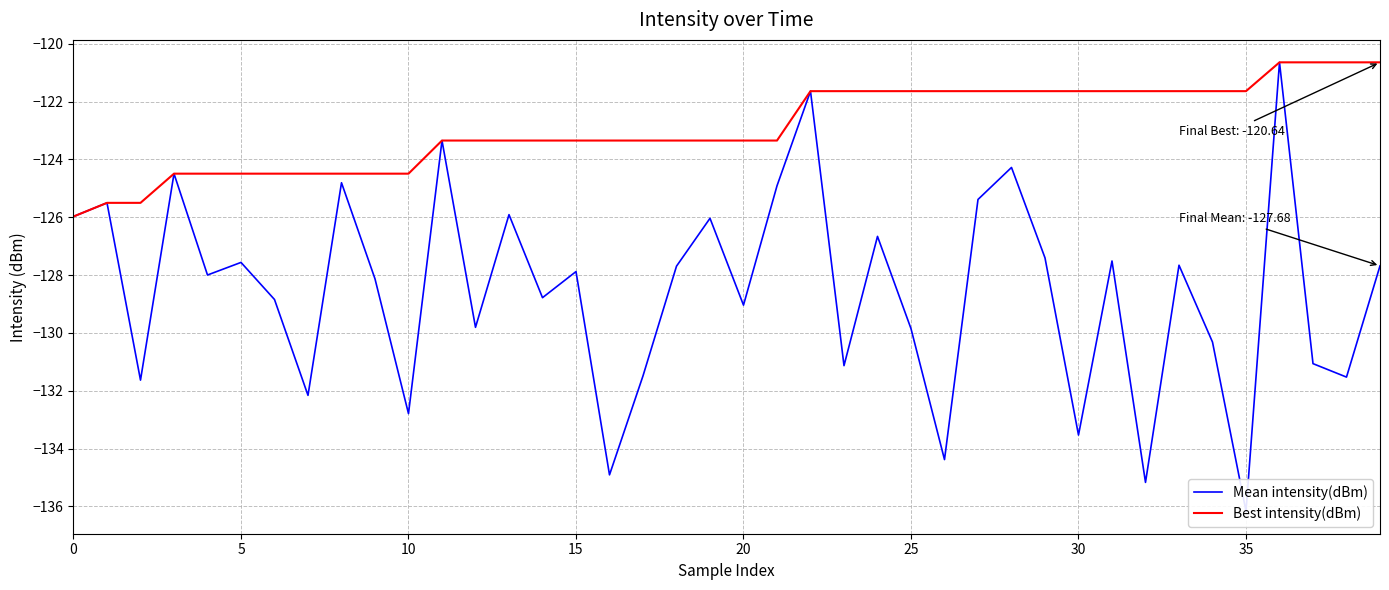

List the series in order of their peak value, lowest first.

Mean intensity(dBm), Best intensity(dBm)